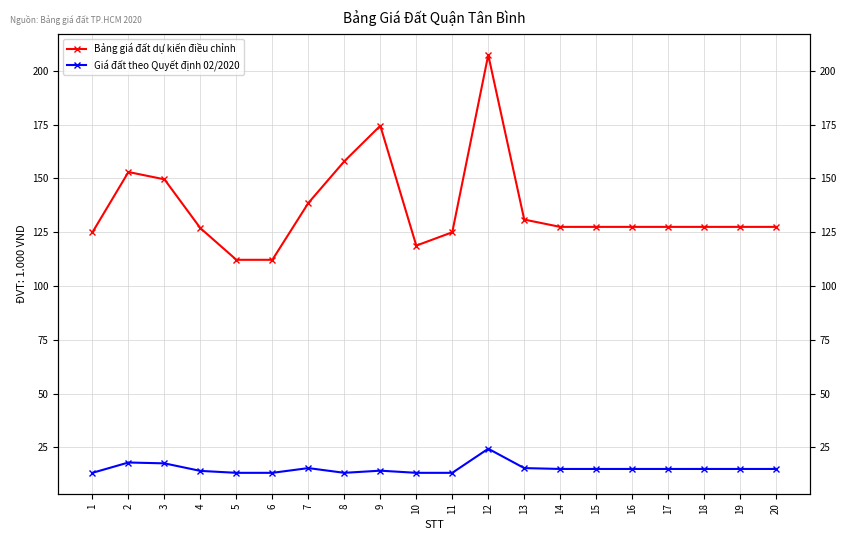

Reading right to left, what are all the values shown in this chart?

Bảng giá đất dự kiến điều chỉnh: 127500	127500	127500	127500	127500	127500	127500	130900	207400	125000	118800	174500	158000	138600	112200	112200	126900	149600	153000	125000
Giá đất theo Quyết định 02/2020: 15000	15000	15000	15000	15000	15000	15000	15400	24400	13200	13200	14200	13200	15400	13200	13200	14100	17600	18000	13200